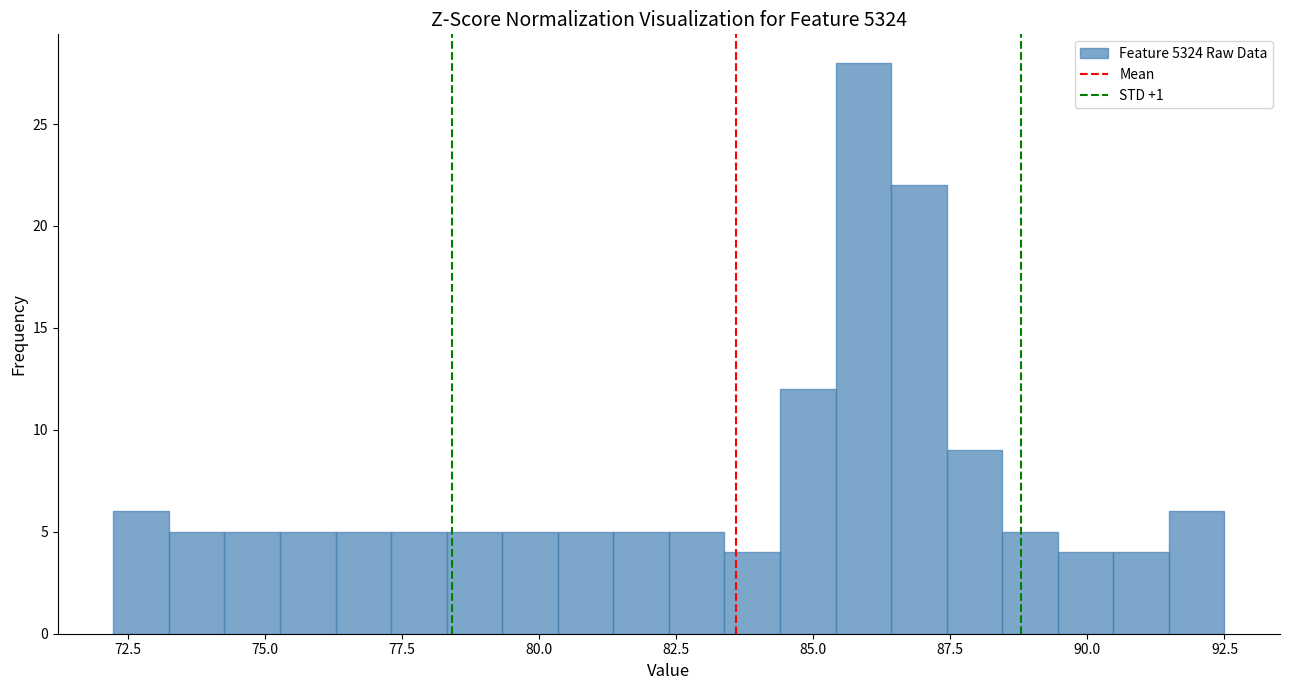

Around what value on the x-axis is the tallest bar? Give the approximate position of its centre, as read against the axis.

86.0